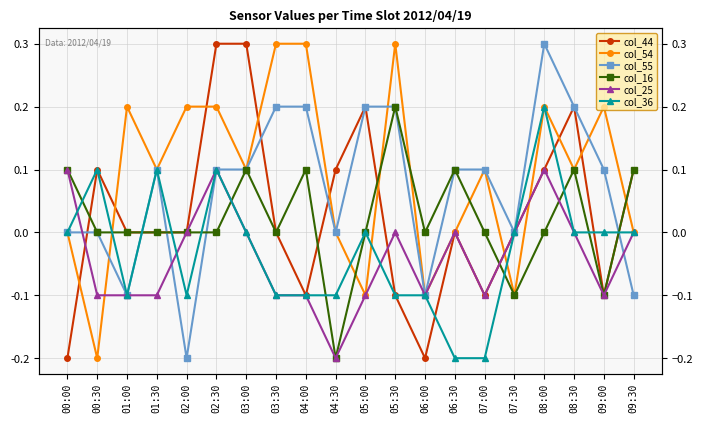

How many data points in col_16 are less than 0?

3